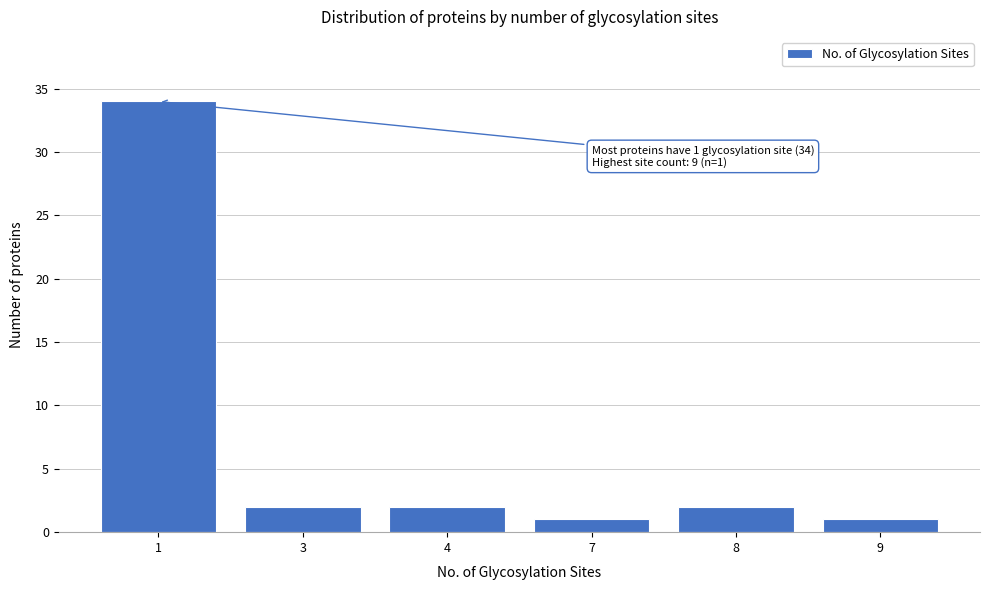

Reading right to left, list all the values displayed in this chart.

1	2	1	2	2	34